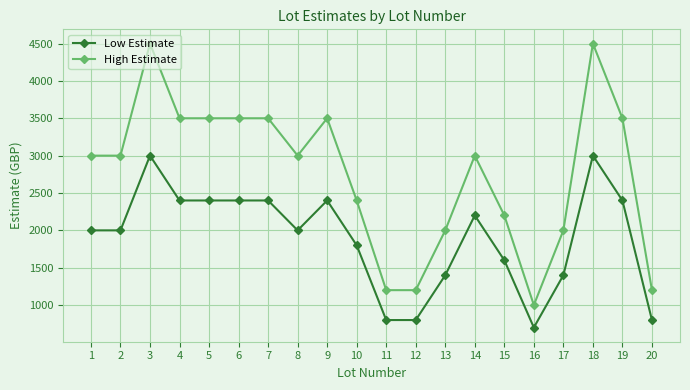

Rank the series by their maximum value, from highest to lowest.

High Estimate, Low Estimate